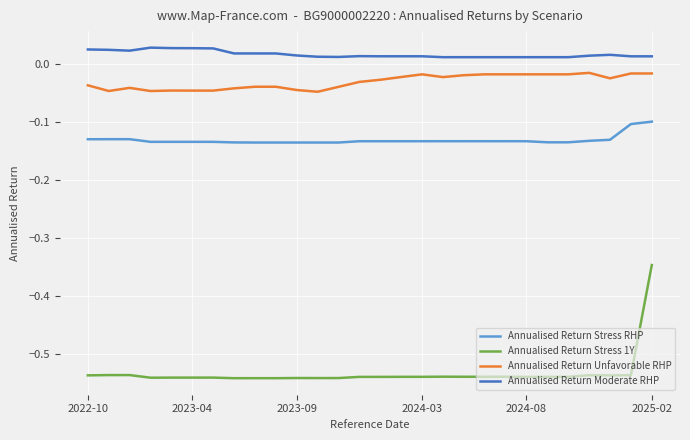

Which series has the largest total across all categories?

Annualised Return Moderate RHP